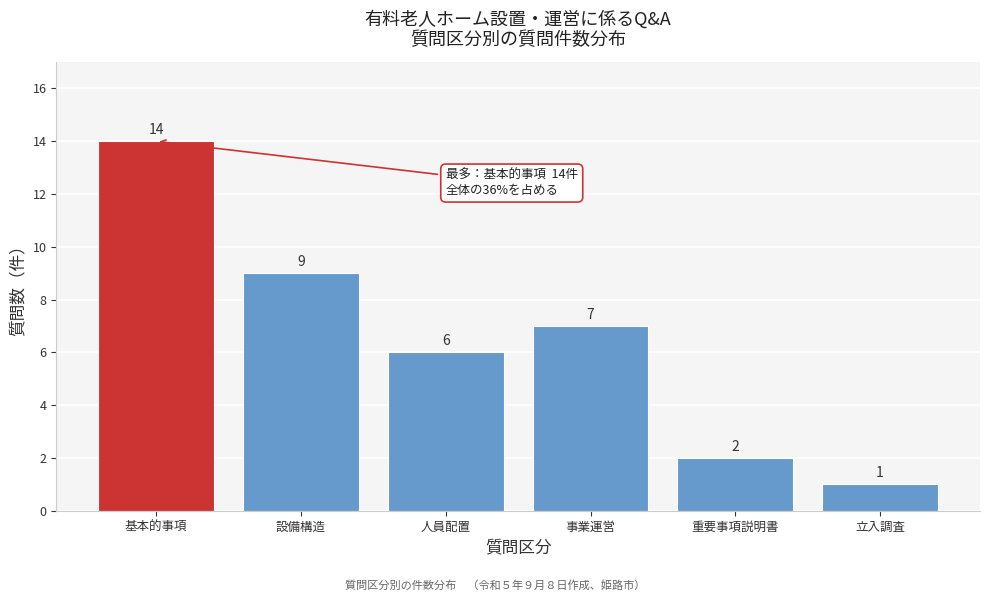

Reading left to right, extract all data points from this chart.

基本的事項=14	設備構造=9	人員配置=6	事業運営=7	重要事項説明書=2	立入調査=1